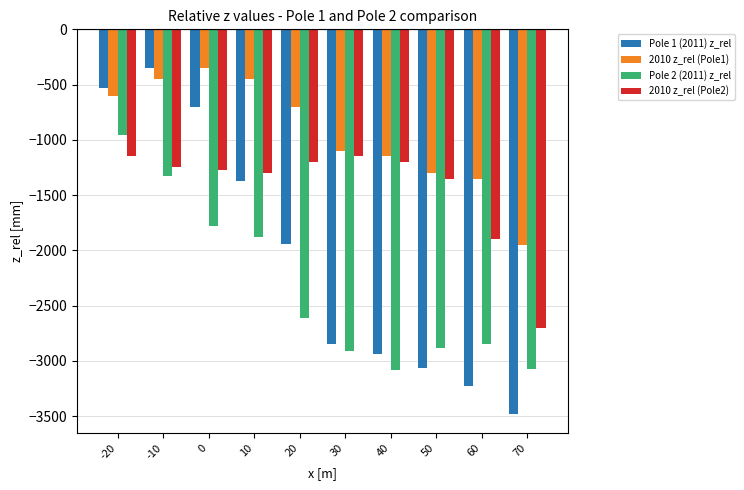

How many data points in Pole 2 (2011) z_rel are above -2610?

4